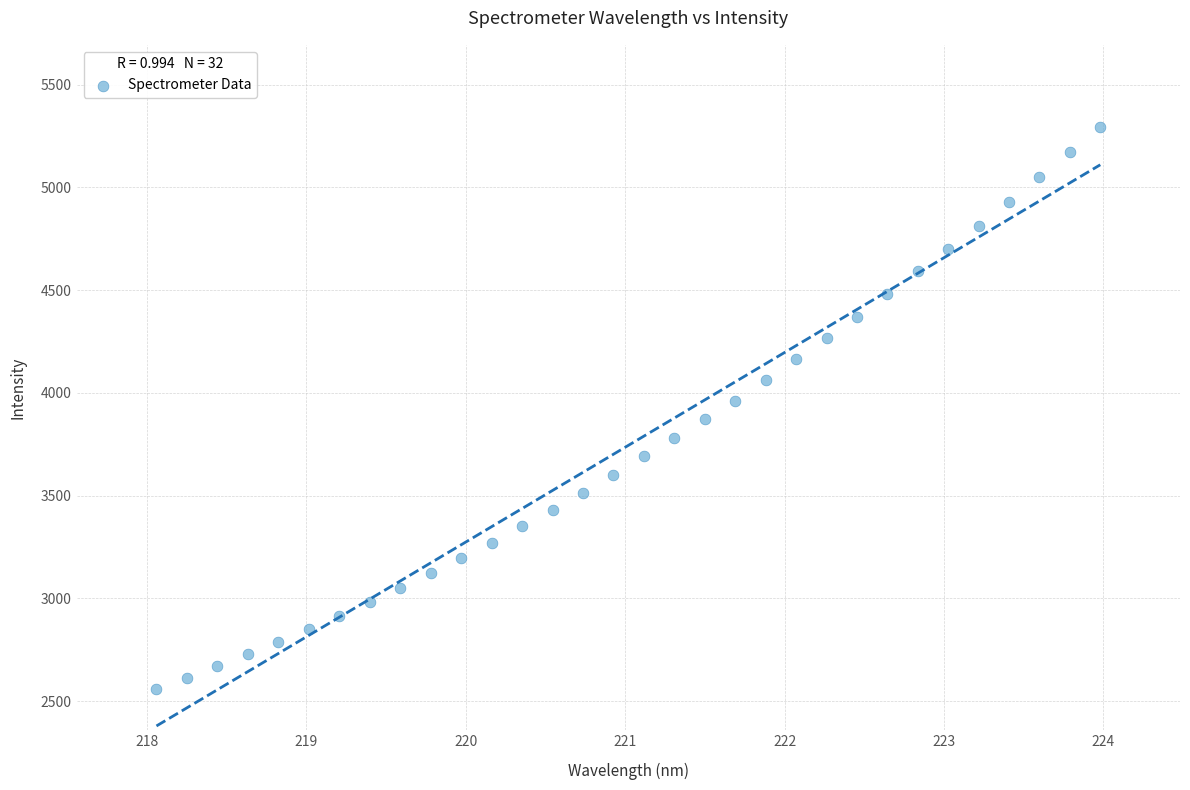

What is the range of Y values (max minus min)?

2734.5